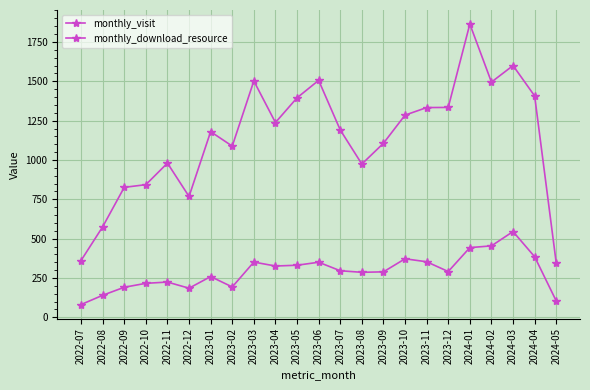

Is this an area chart (filled region under the line)?

No